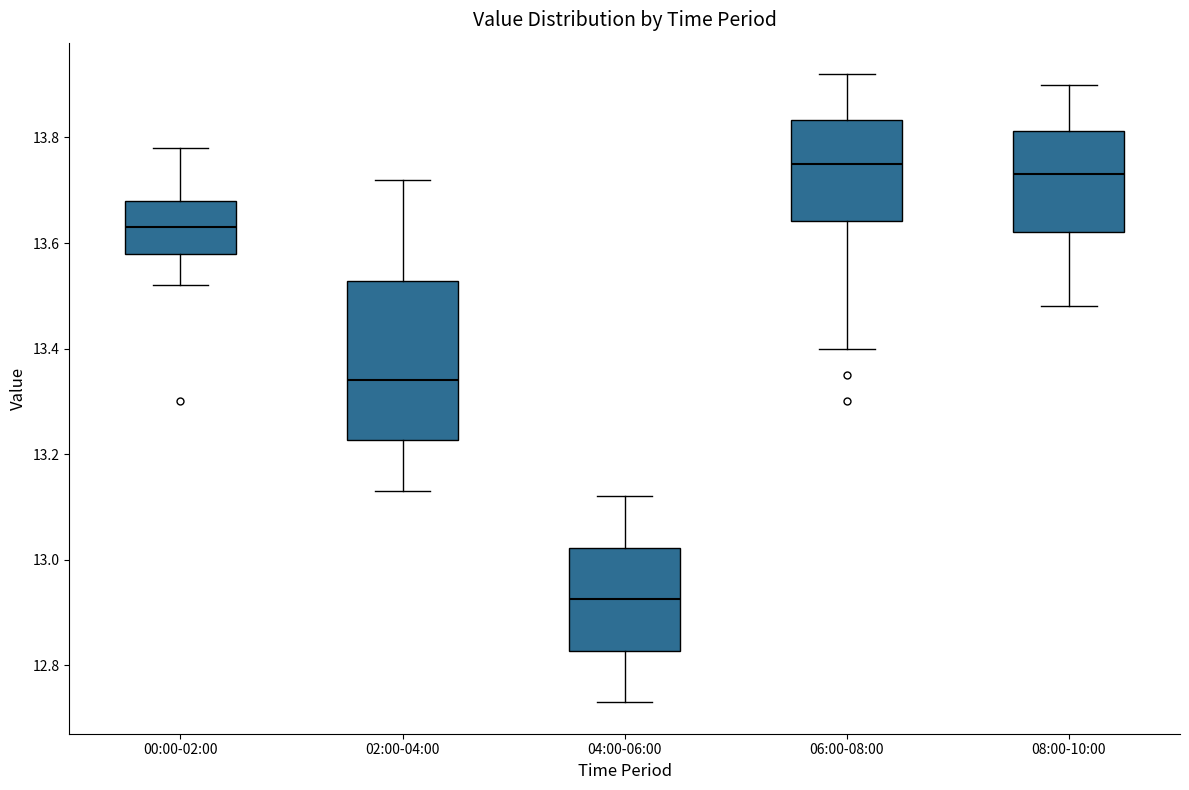

Where does the lower whisker of the box for 04:00-06:00 end on the y-axis? The values are not printed on the chart, so give them approximately, as read against the axis.

12.74